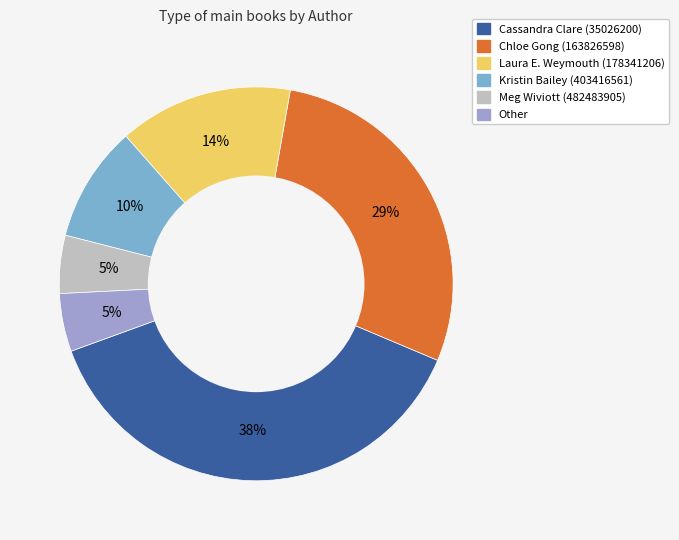

Between Meg Wiviott (482483905) and Kristin Bailey (403416561), which is larger?

Kristin Bailey (403416561)